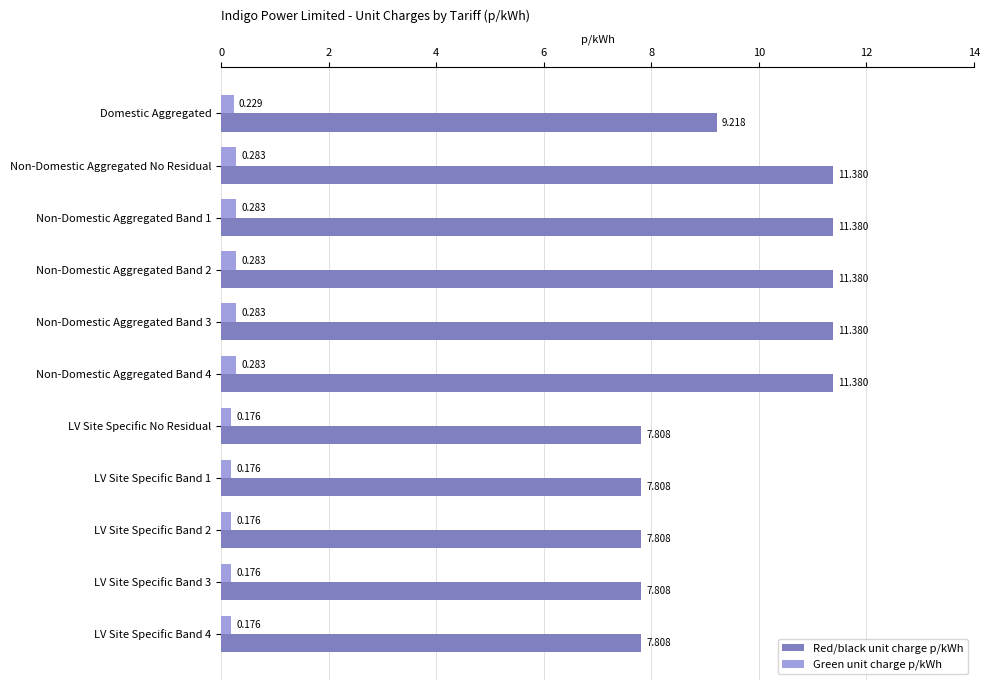

List the series in order of their peak value, lowest first.

Green unit charge p/kWh, Red/black unit charge p/kWh